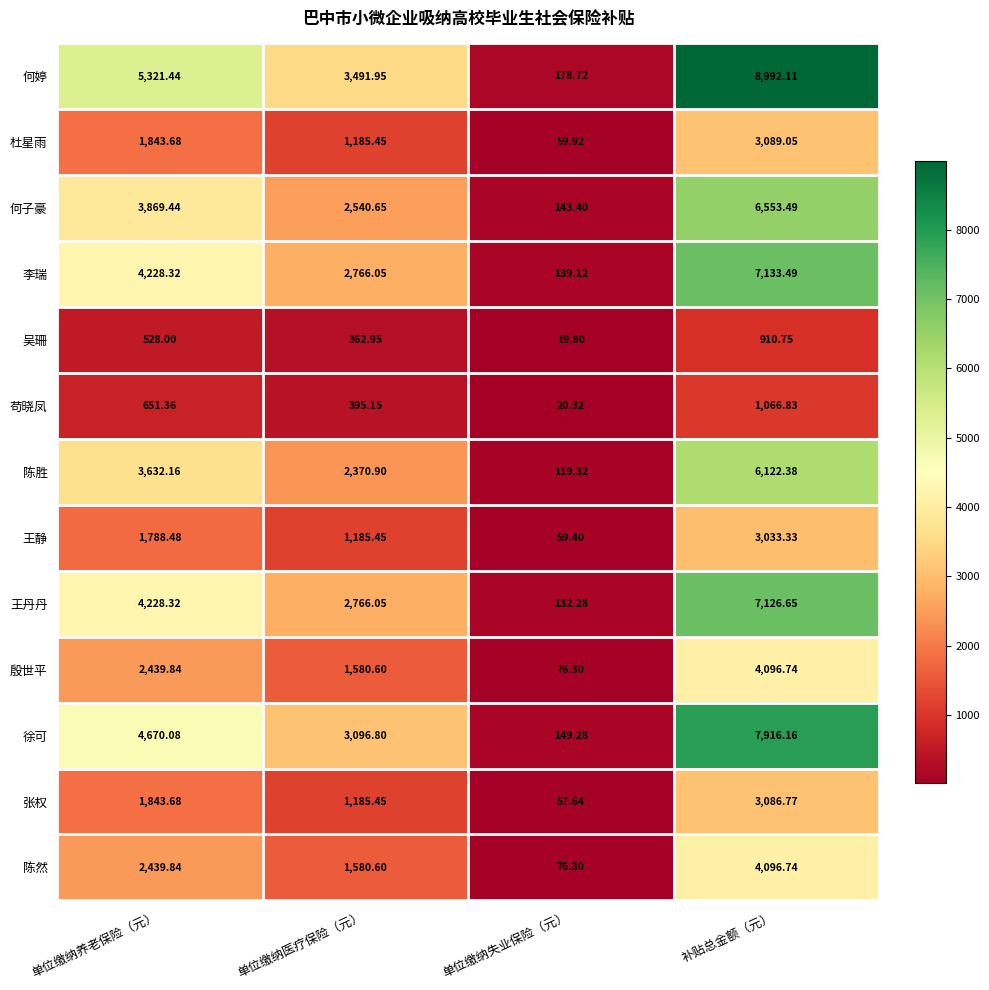

At how many categories does at least one series exceed 532?

3